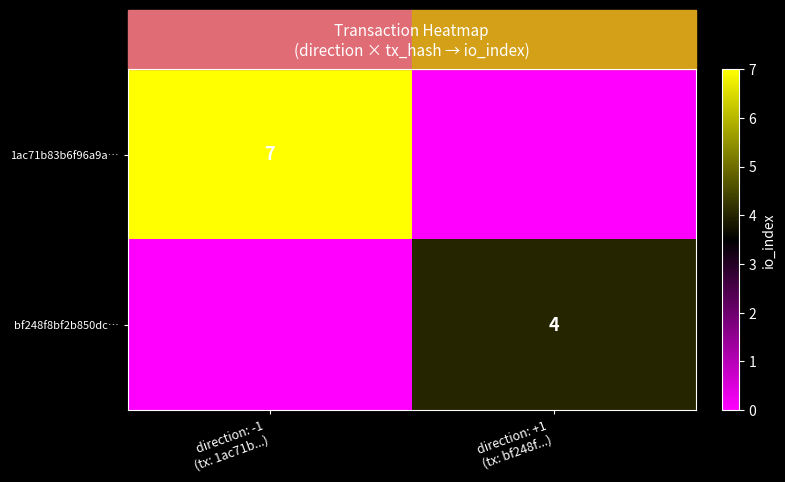

What is the sum of all bf248f8bf2b850dc… values?

4